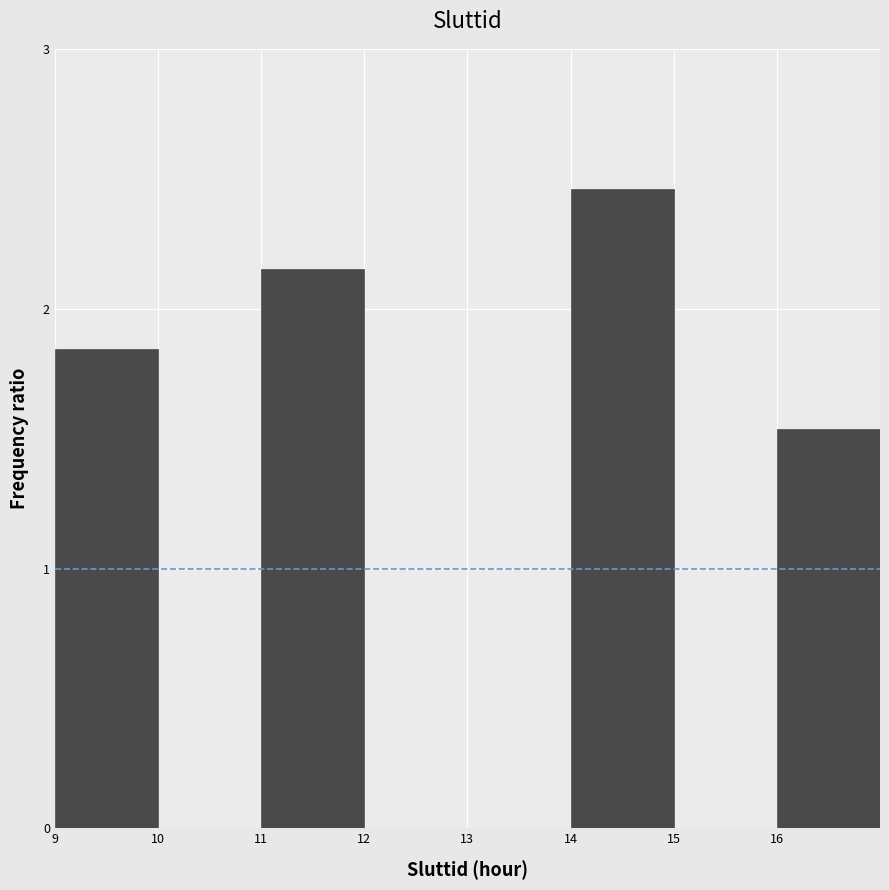

Is it true that the value at 11 is 1.1?

False